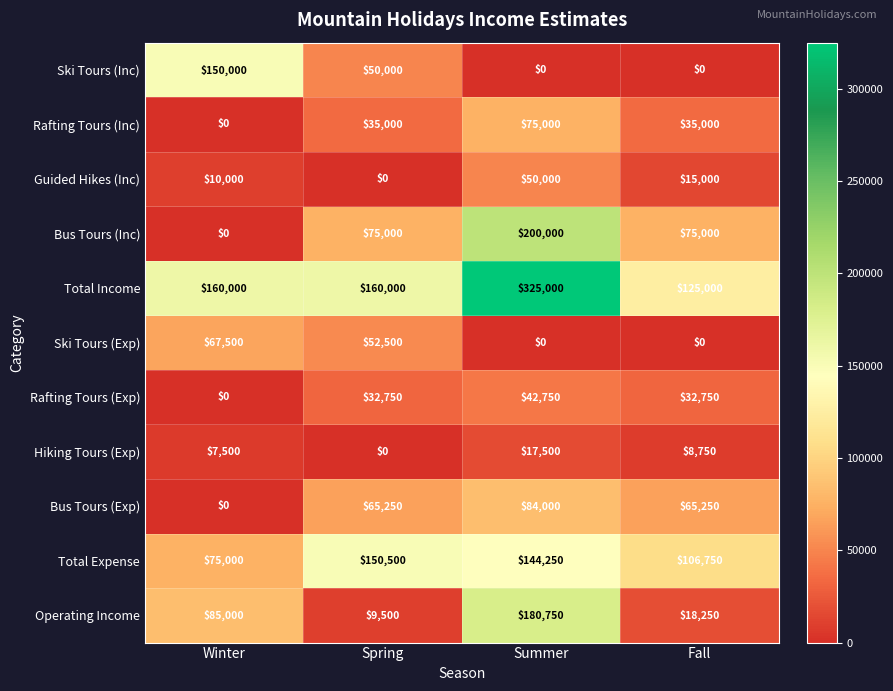

The value of Rafting Tours (Inc) at Spring is 35000. True or false?

True